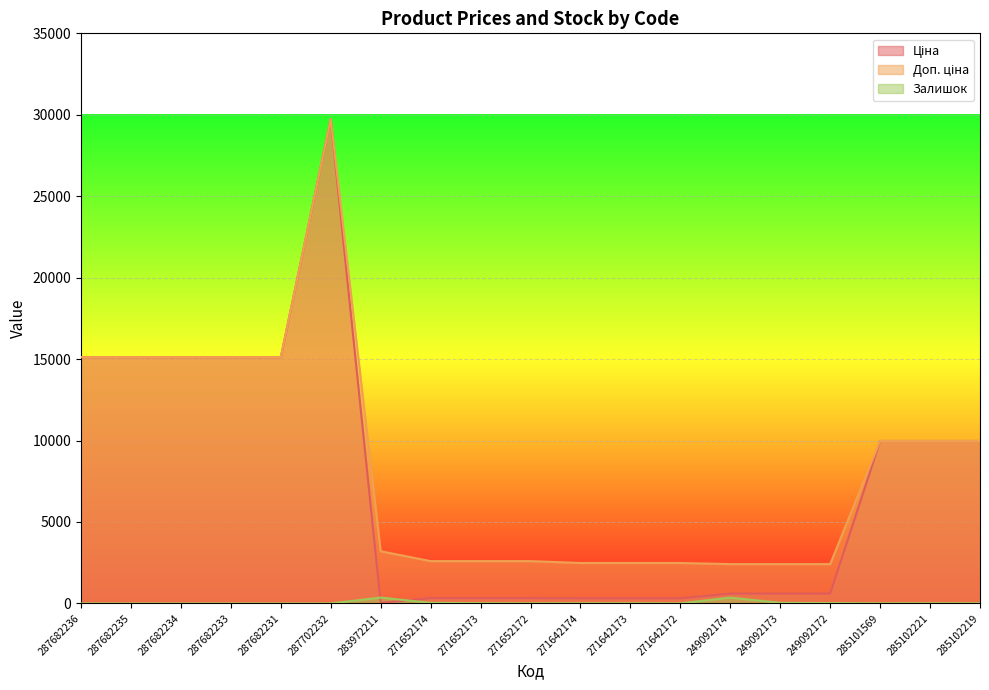

Reading right to left, what are all the values shown in this chart?

Ціна: 9975.0	9975.0	9975.0	603.7	603.7	603.7	310.3	310.3	310.3	324.8	324.8	324.8	32.0	29747.2	15120.0	15120.0	15120.0	15120.0	15120.0
Доп. ціна: 9975.0	9975.0	9975.0	2414.8	2414.8	2414.8	2482.4	2482.4	2482.4	2598.3	2598.3	2598.3	3205.0	29747.2	15120.0	15120.0	15120.0	15120.0	15120.0
Залишок: 11.0	11.0	7.0	22.0	39.0	359.0	5.0	10.0	14.0	5.0	15.0	37.0	360.0	0.0	0.0	0.0	0.0	0.0	0.0